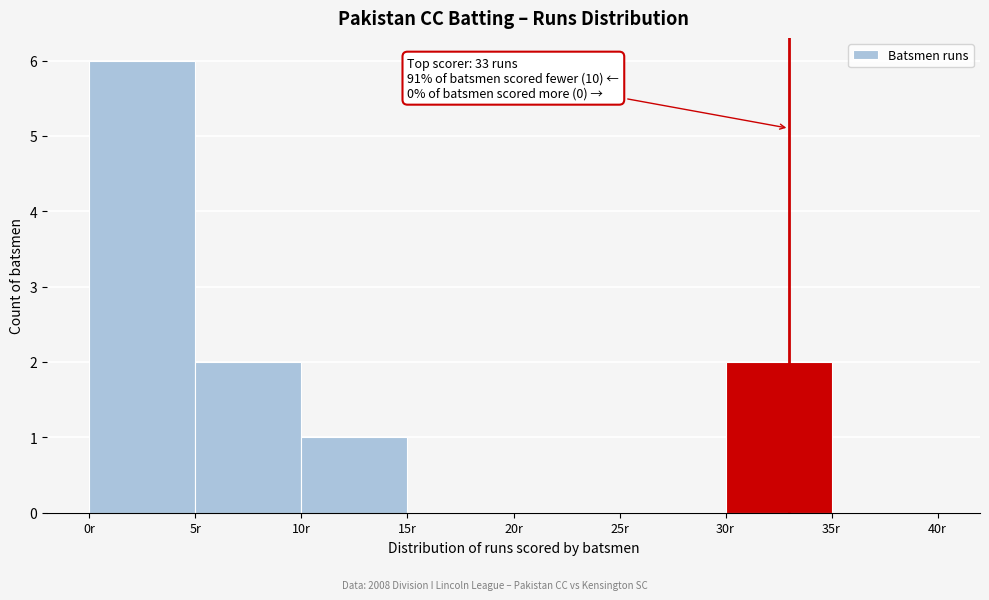

Which range on the x-axis has the tallest bar?

0 to 5